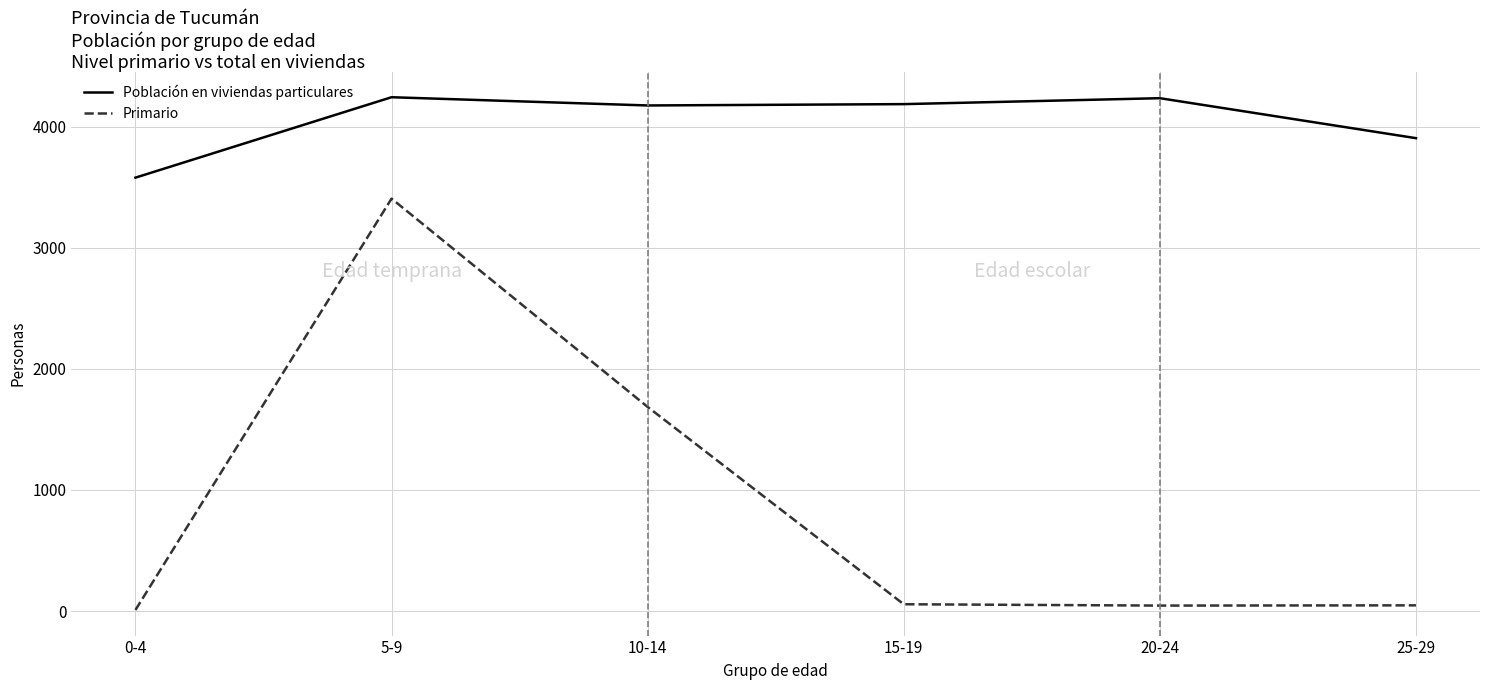

What value does the Primario series have at 25-29?

47